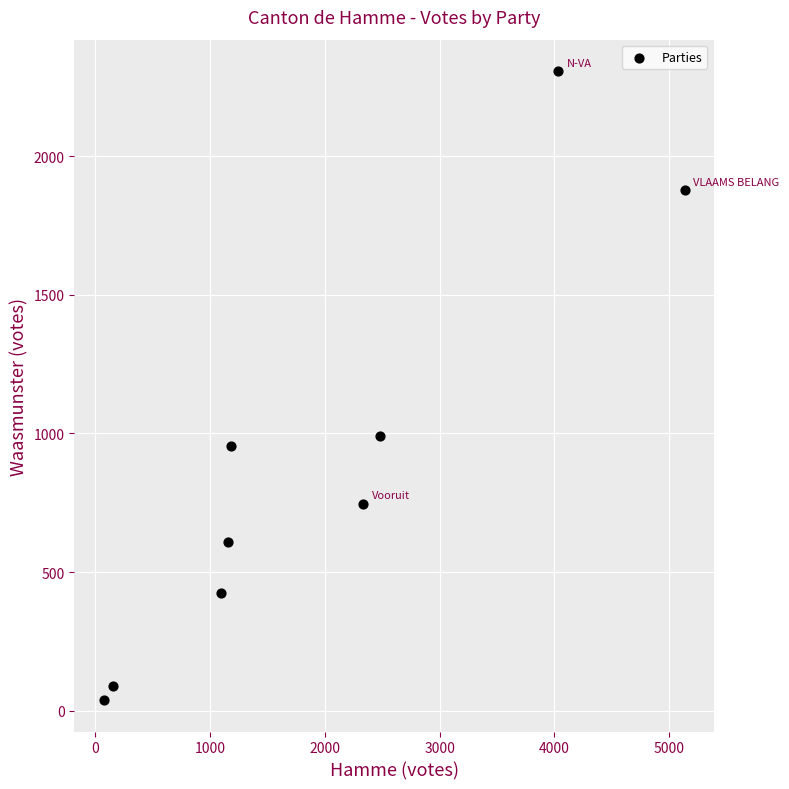

What is the range of Y values (max minus min)?

2269